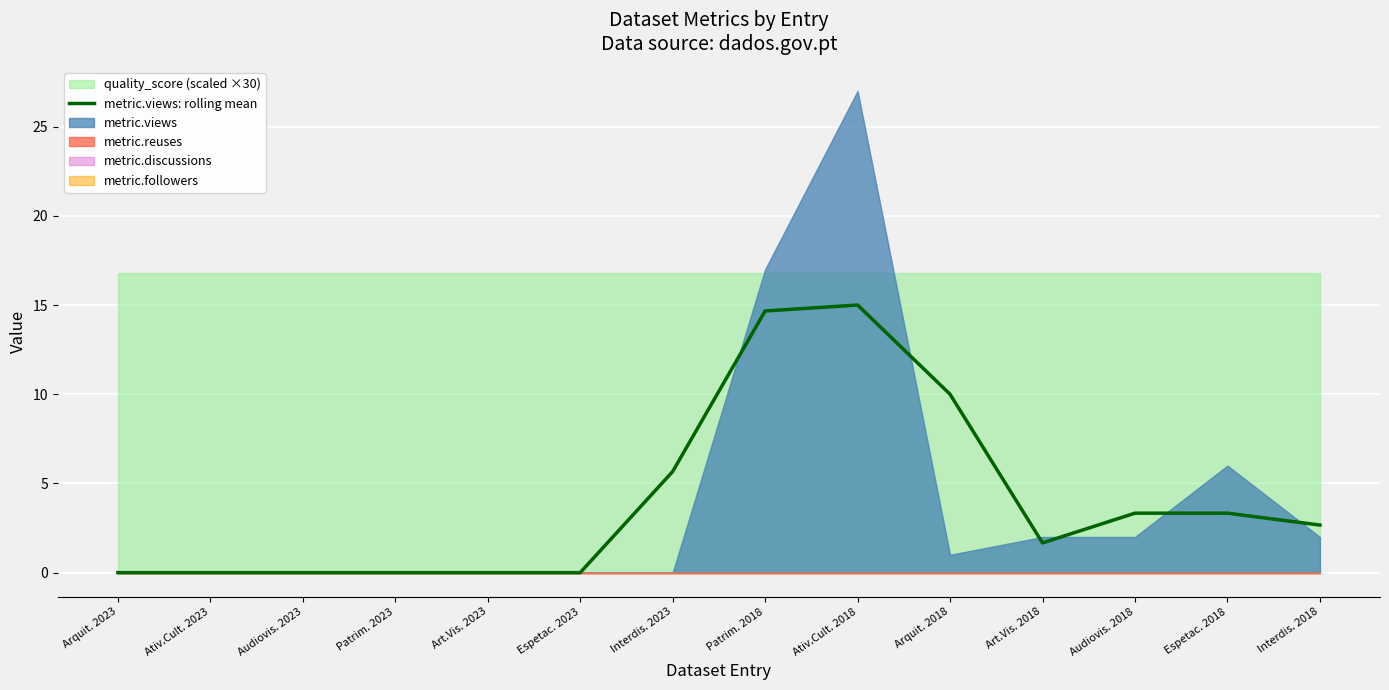

How many positive values are there?

8